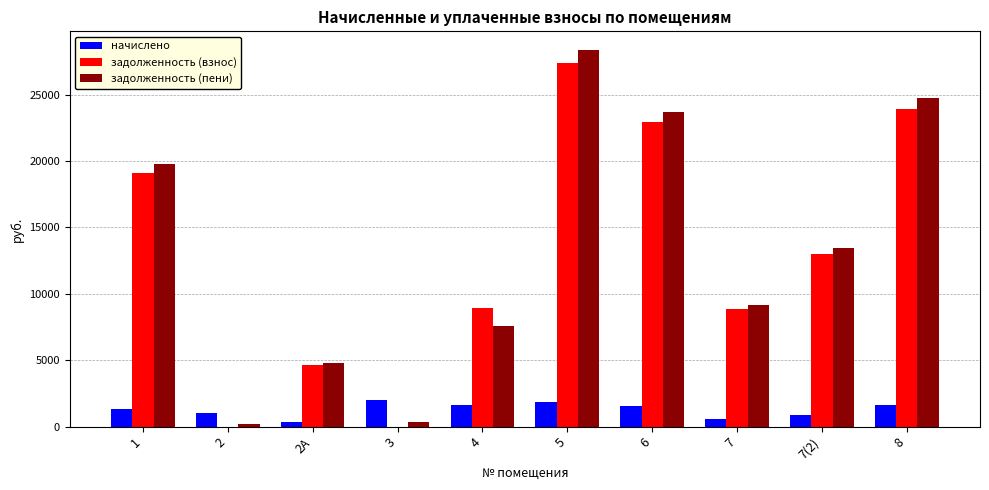

Is the value of задолженность (взнос) at 4 greater than the value of начислено at 2А?

Yes